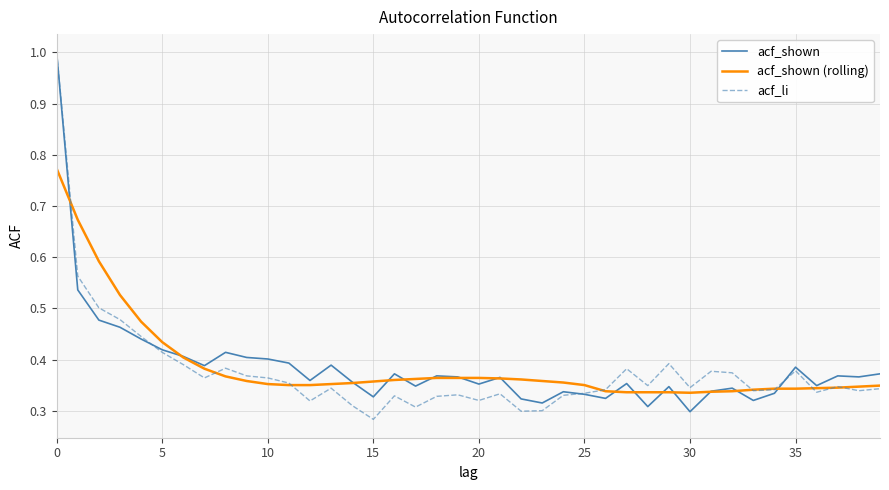

What is the maximum value shown in the chart?

1.0